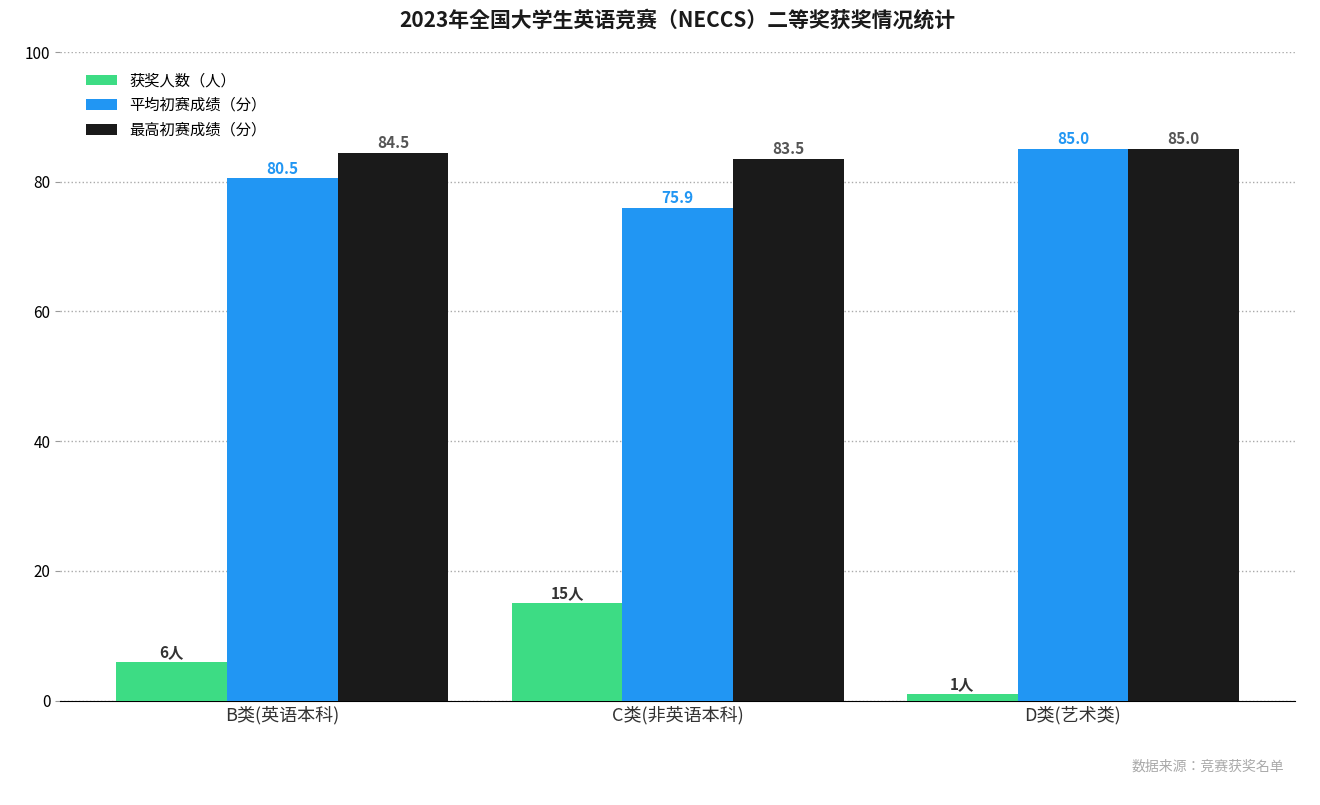

What is the total value across all series at B类(英语本科)?

171.0